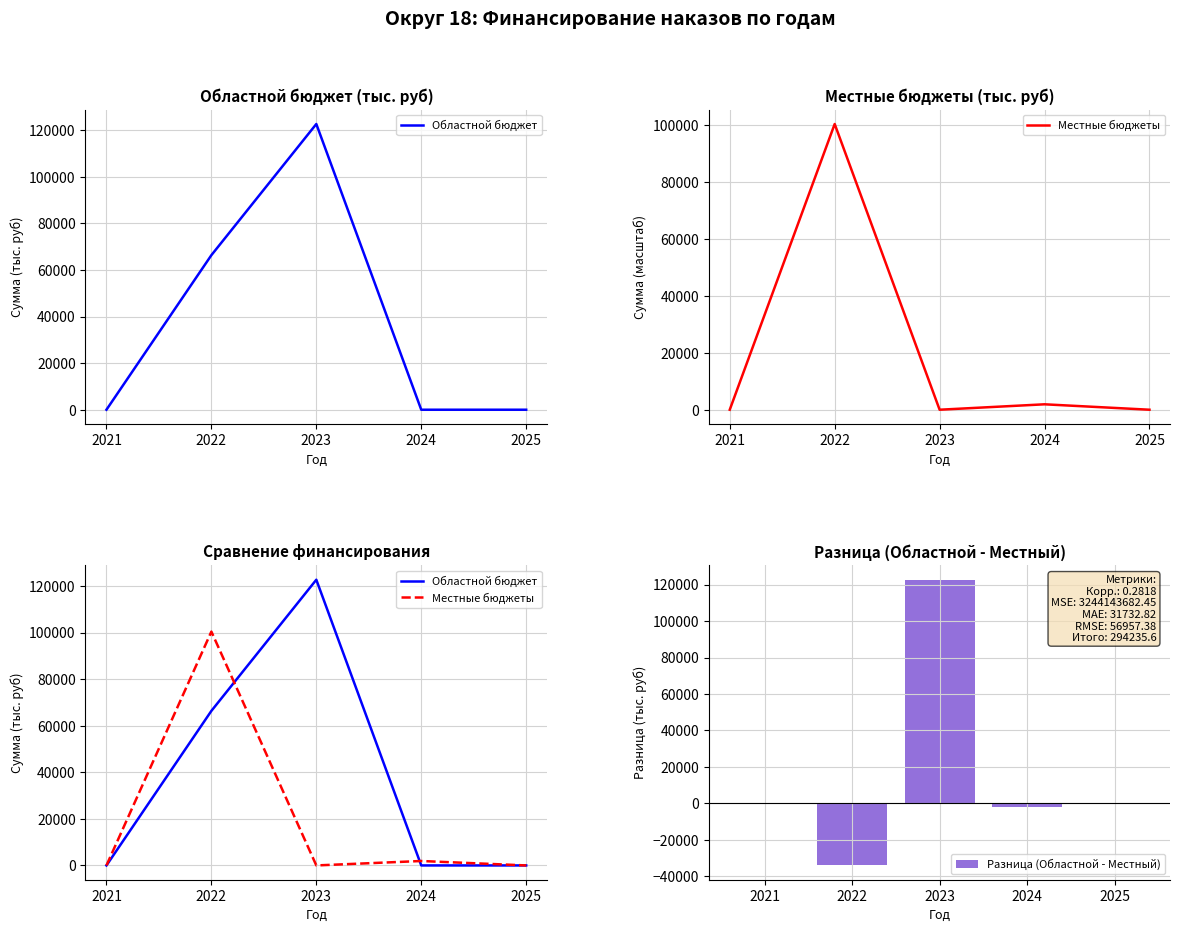

What is the value of the Местные бюджеты bar at the 4th from the left?

1905.2